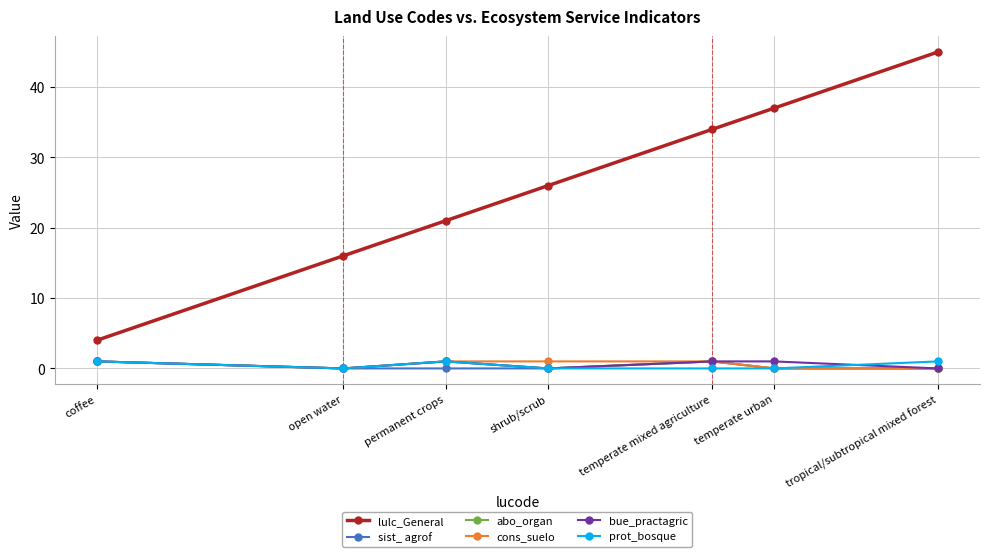

What is the label of the 4th point from the left?

shrub/scrub